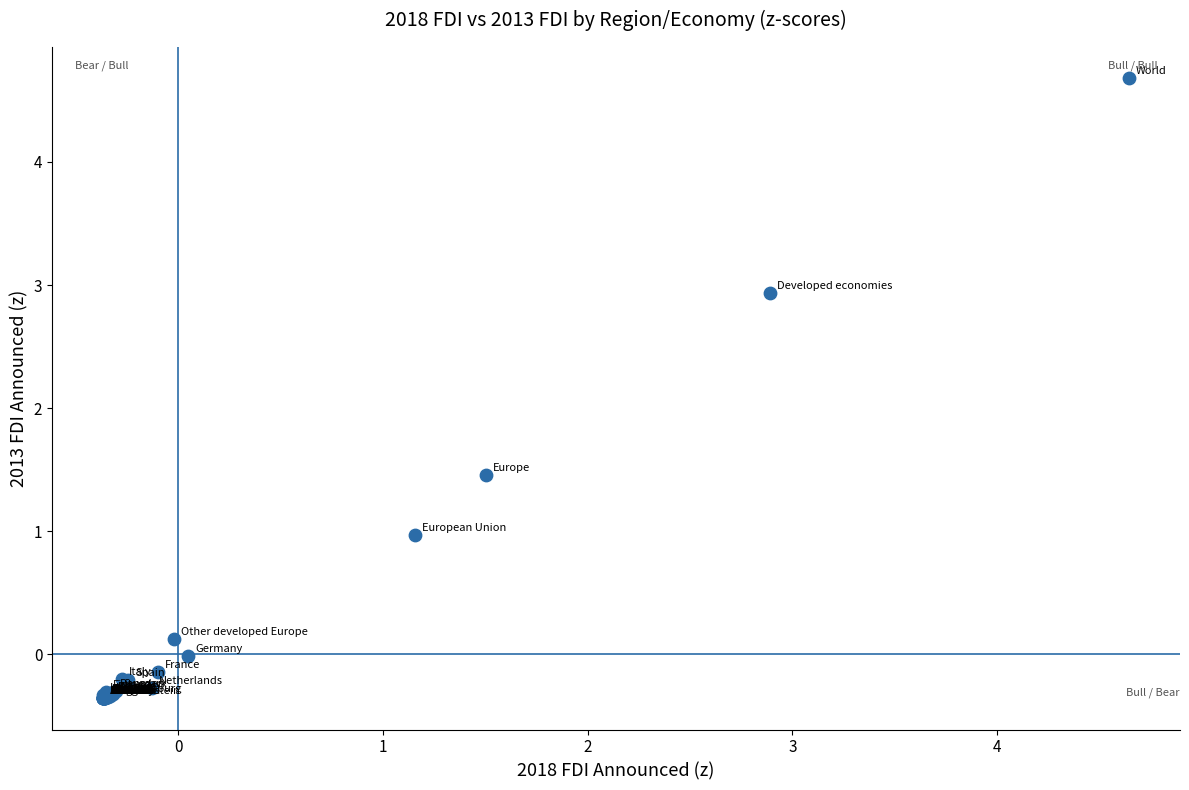

What Y value in the scatter plot is closest to 2?

1.5